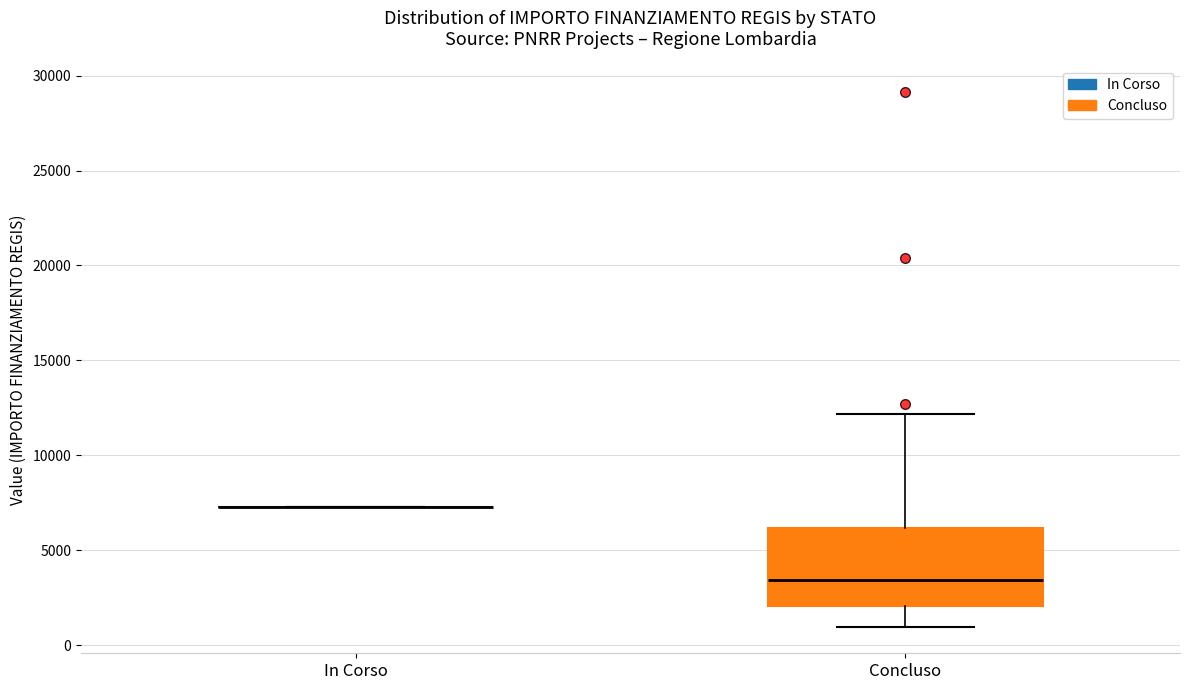

Where does the upper whisker of the box for Concluso end on the y-axis? The values are not printed on the chart, so give them approximately, as read against the axis.

12000